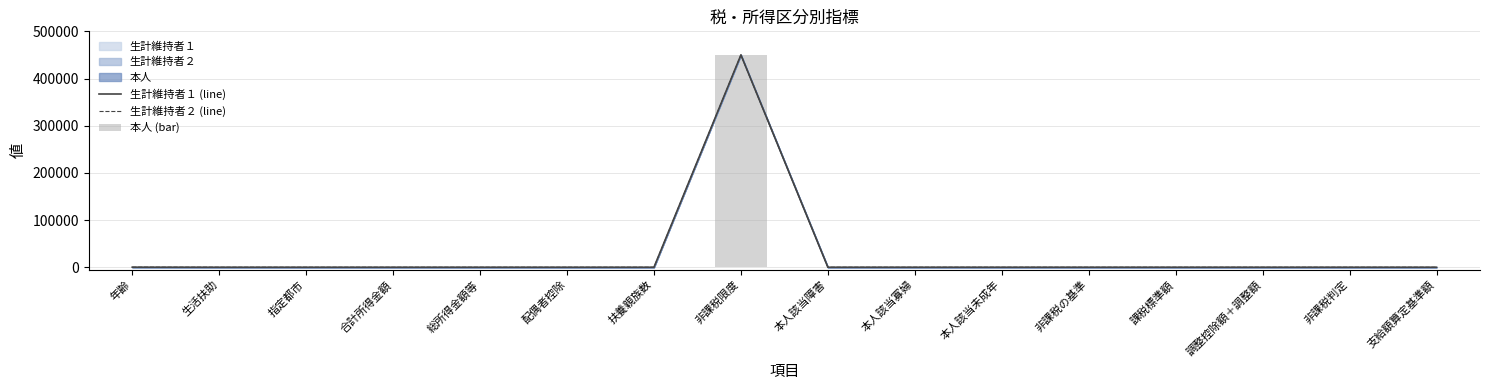

The 本人 (bar) series shows 450000 at 非課税限度. True or false?

True